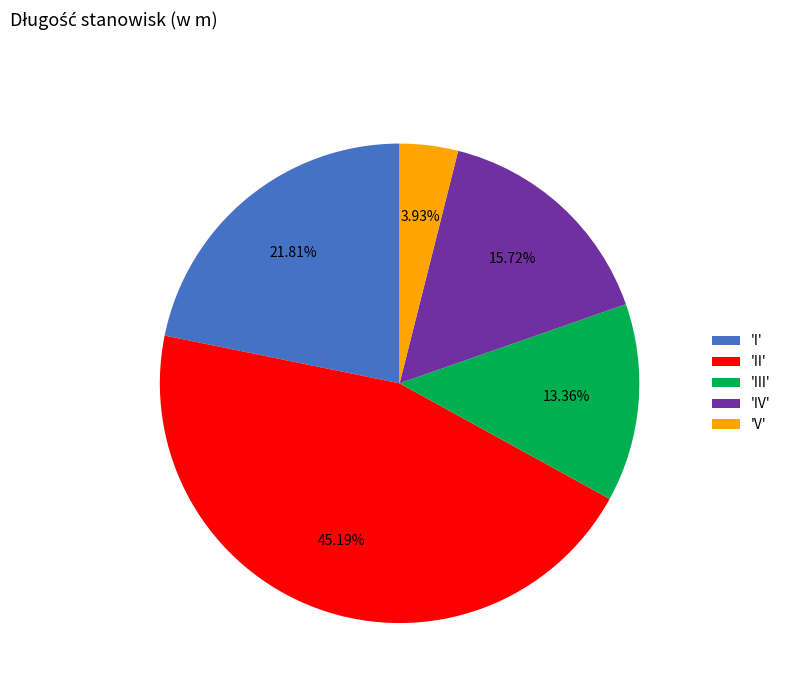

Which slice is the smallest?

'V'